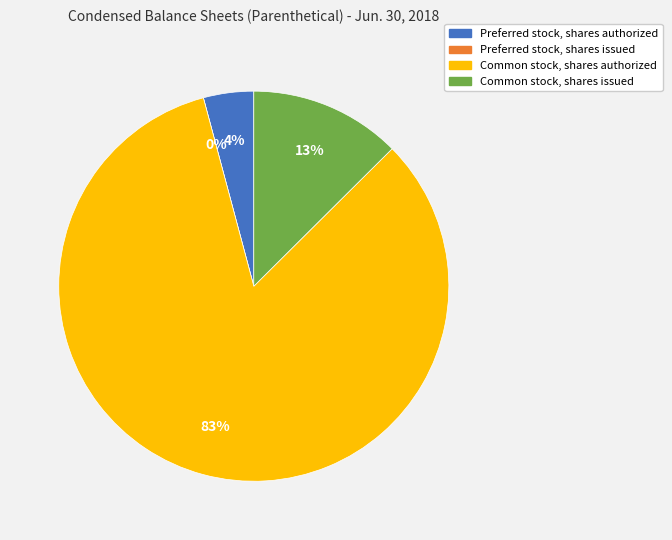

Combined, what portion of the pie is Common stock, shares issued and Preferred stock, shares issued?

12.6%